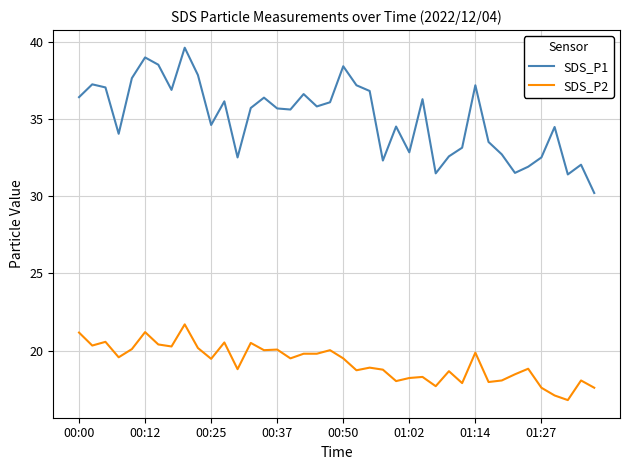

How many values in the SDS_P1 series are below 35?

18